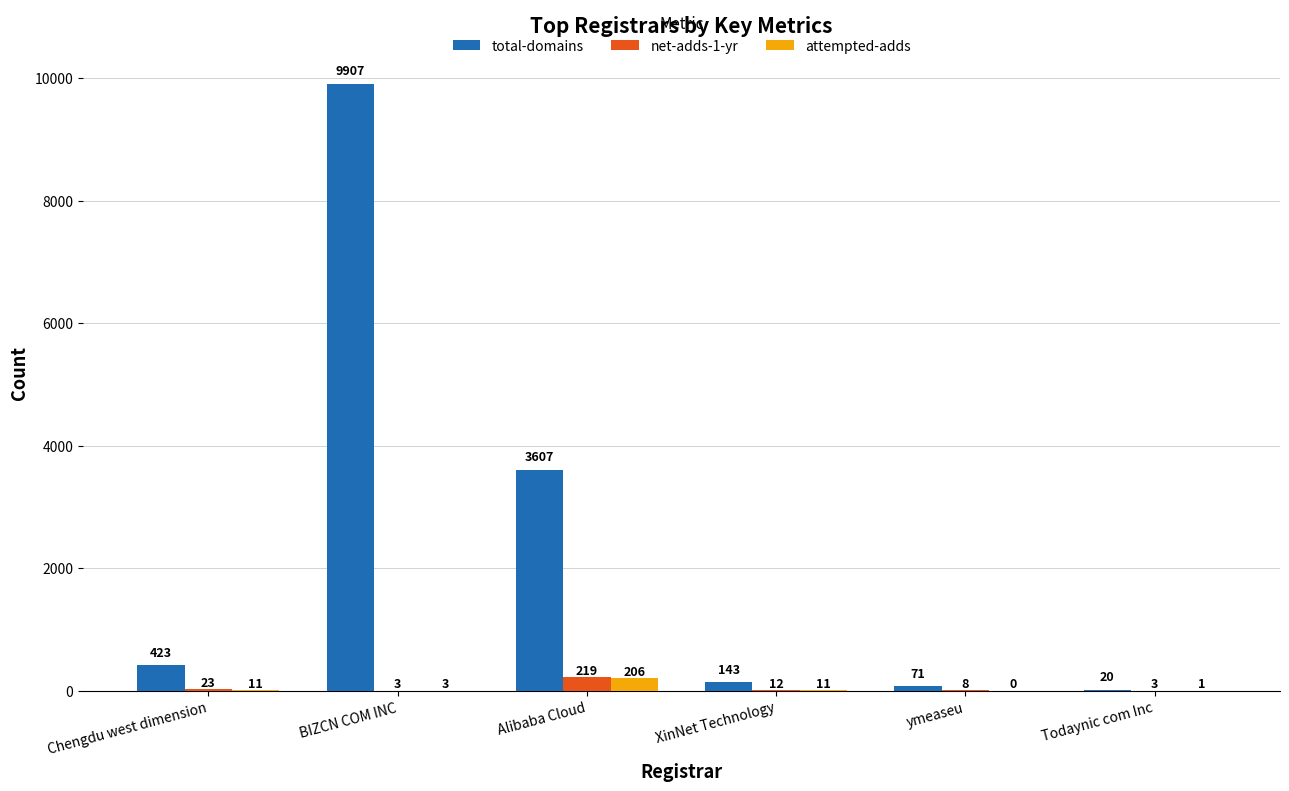

At which label does net-adds-1-yr first exceed 12?

Chengdu west dimension